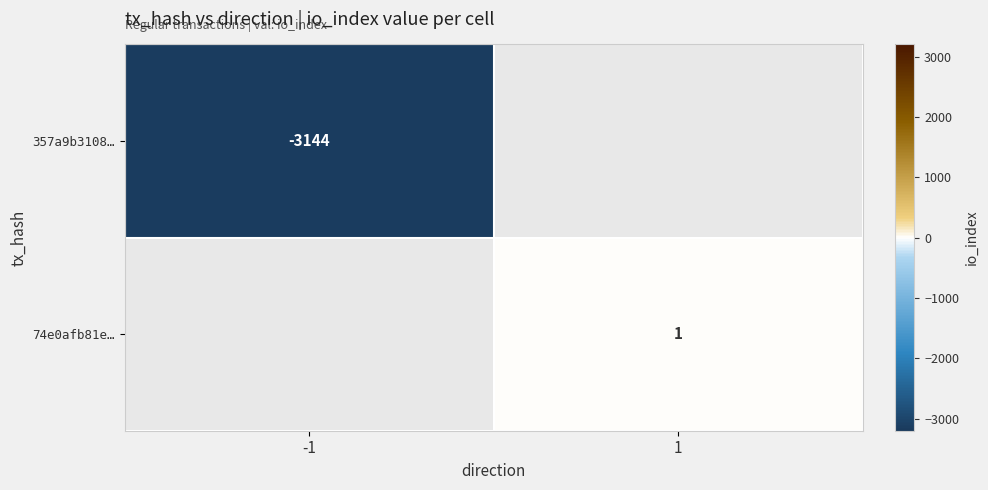

Is it true that 357a9b3108… equals -3144 at -1?

True